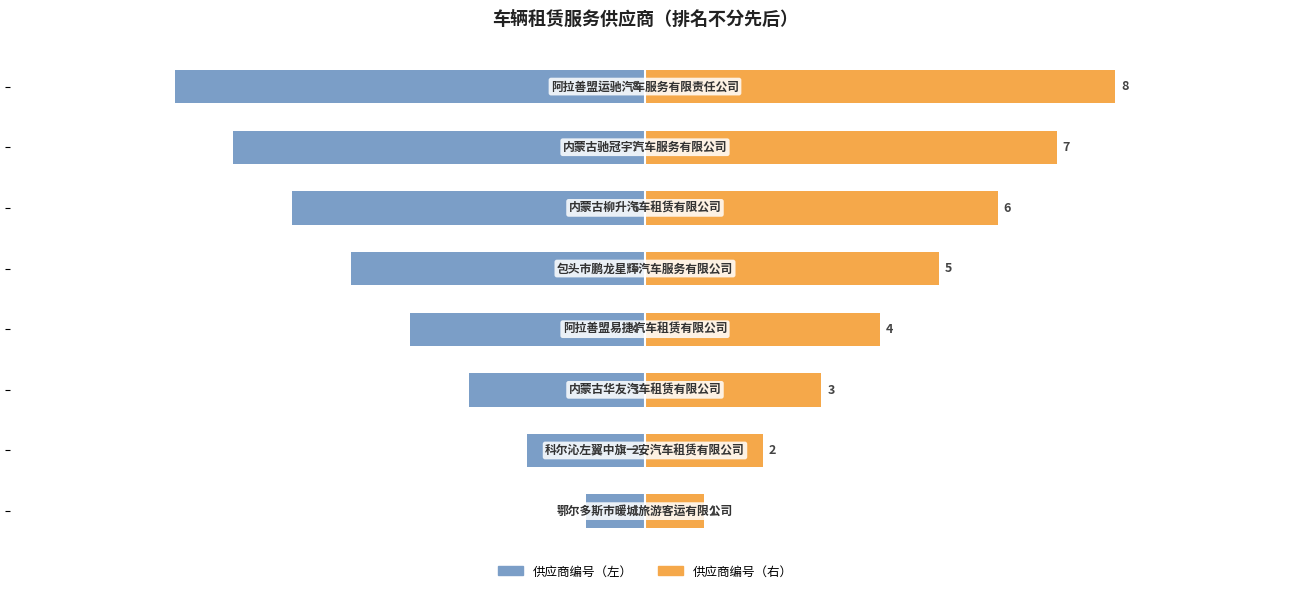

How many bars are there in total?

16